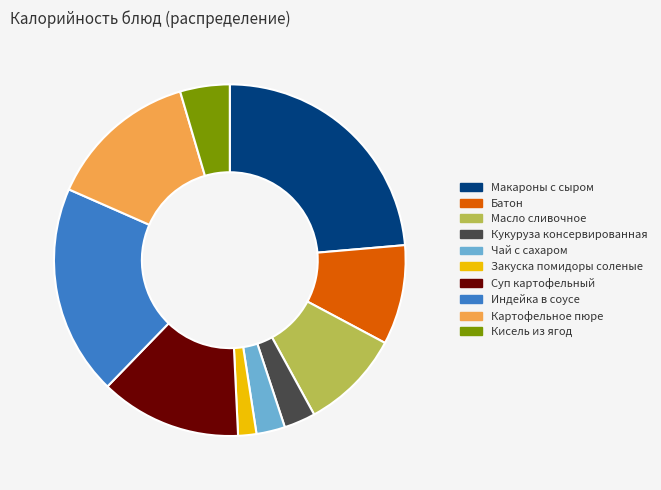

Does any single category account for the majority?

No